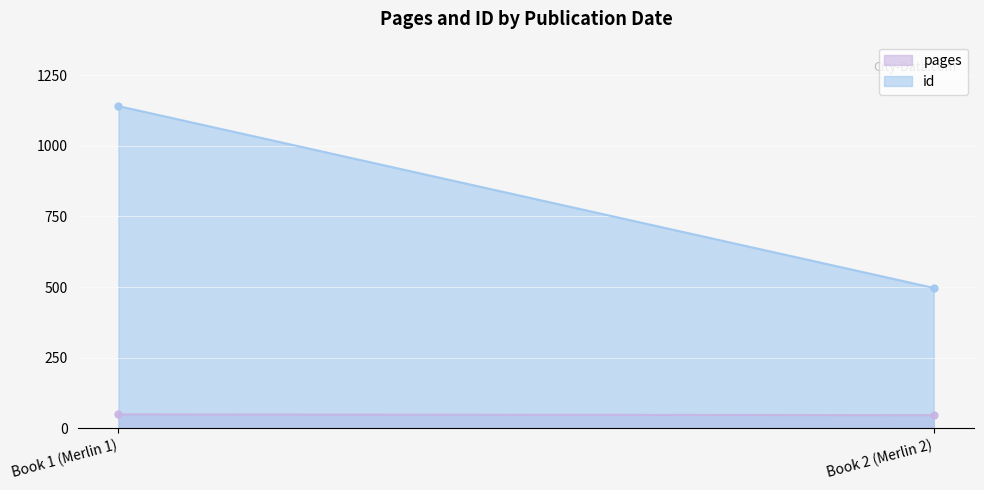

Which category has the highest value in the id series?

Book 1 (Merlin 1)